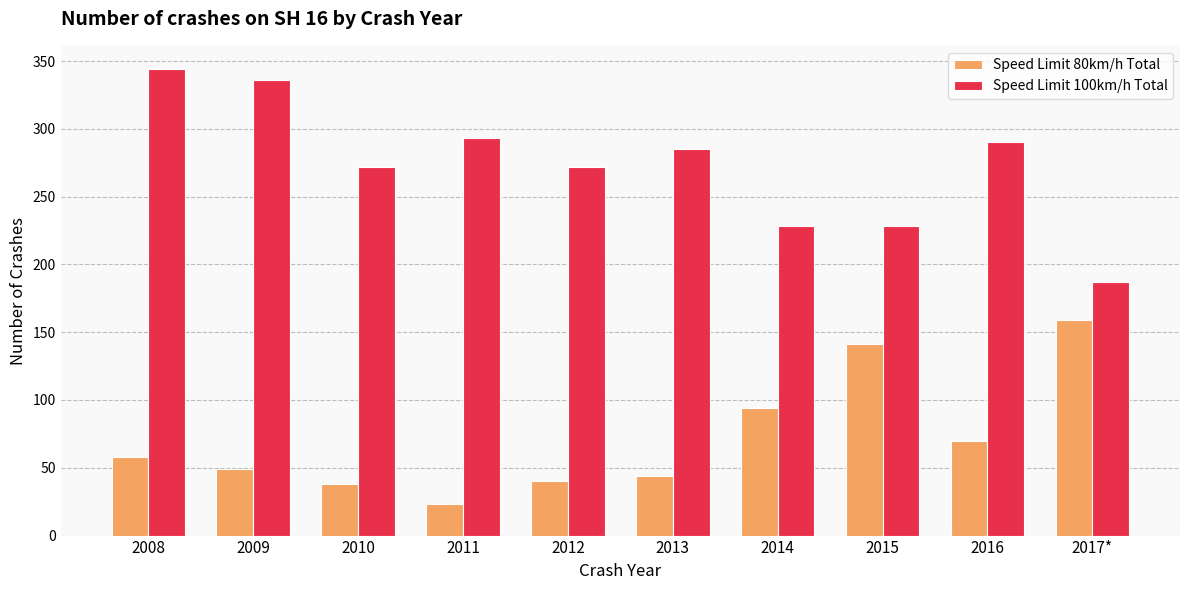

What is the total value across all series at 2012?

312